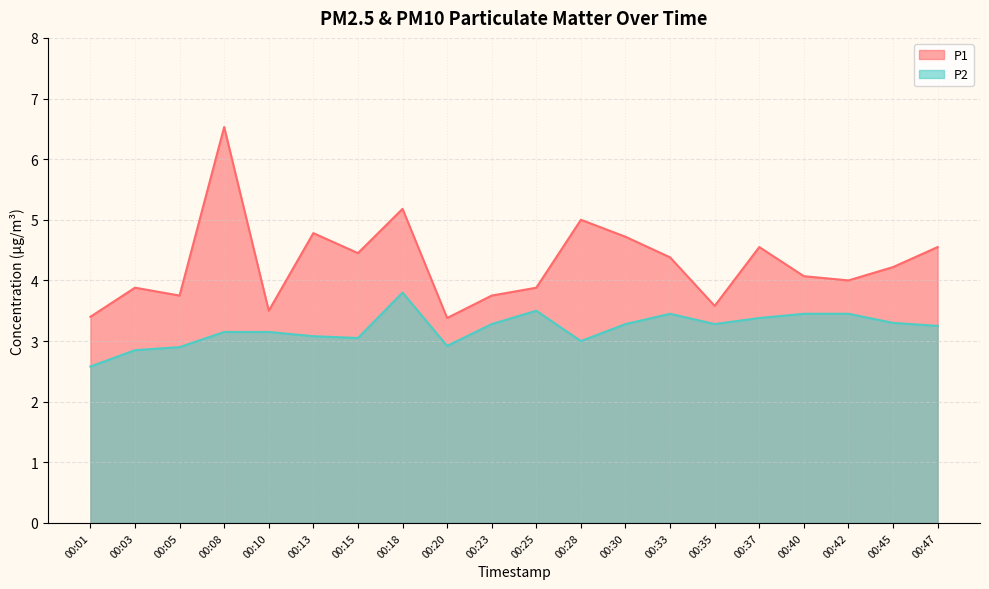

True or false: P1 has more than 2 interior local peaks.

True